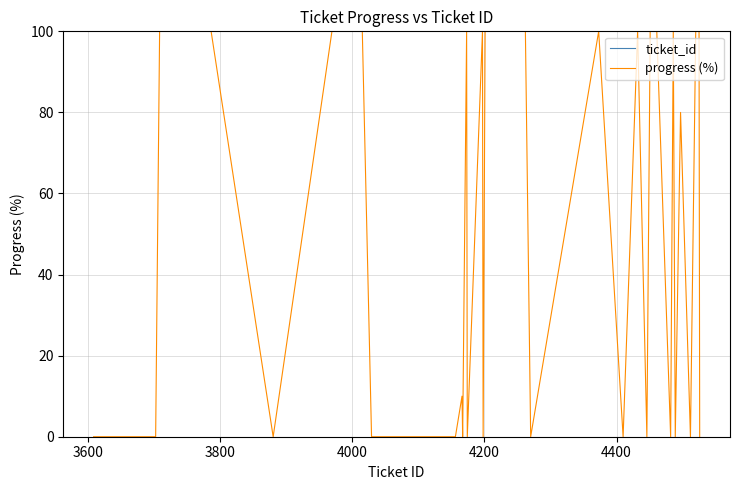

Is it true that ticket_id equals 1165 at 8?

False